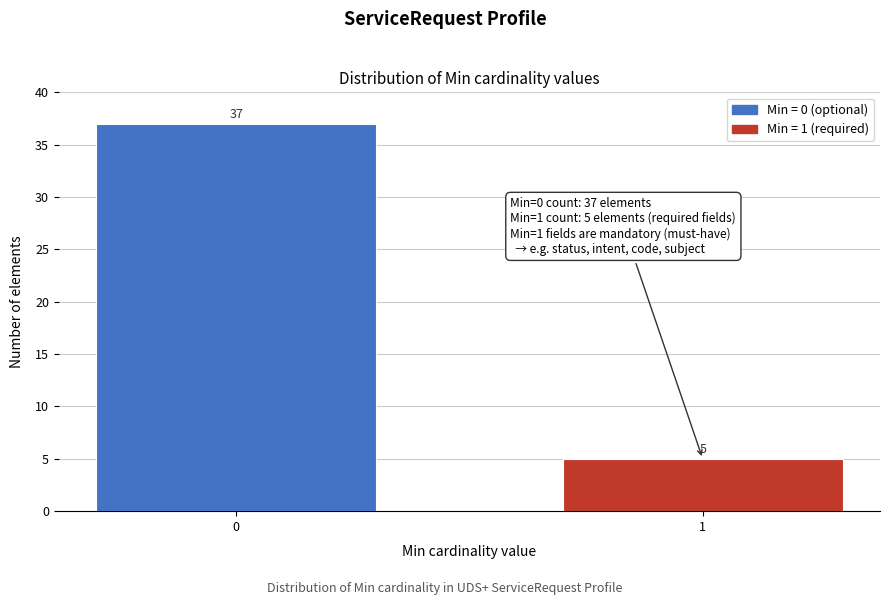

Reading left to right, extract all data points from this chart.

37	5